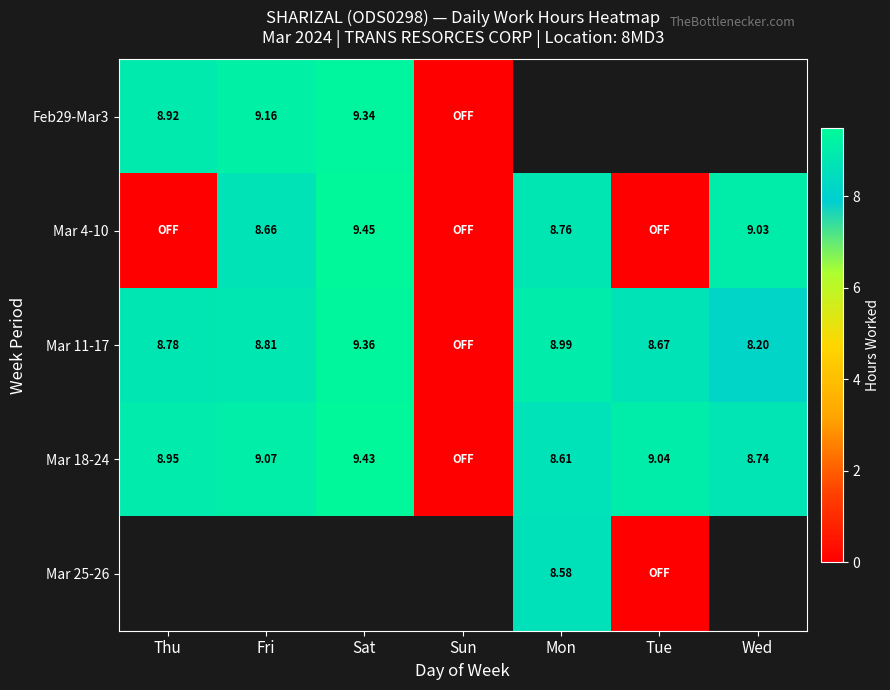

Is the value of Mar 18-24 at Thu greater than the value of Mar 25-26 at Mon?

Yes